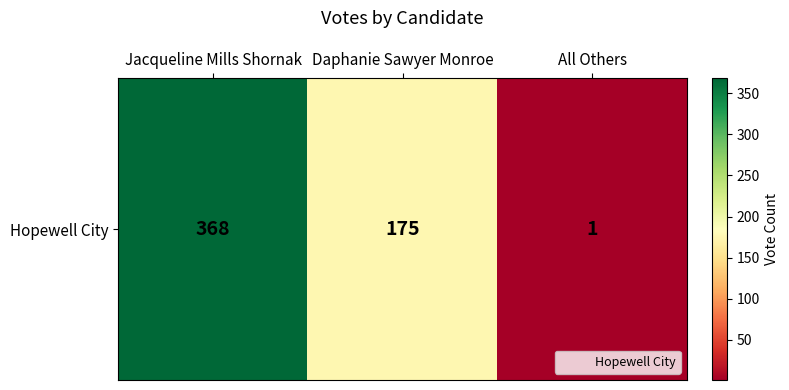

Reading left to right, extract all data points from this chart.

Jacqueline Mills Shornak=368	Daphanie Sawyer Monroe=175	All Others=1